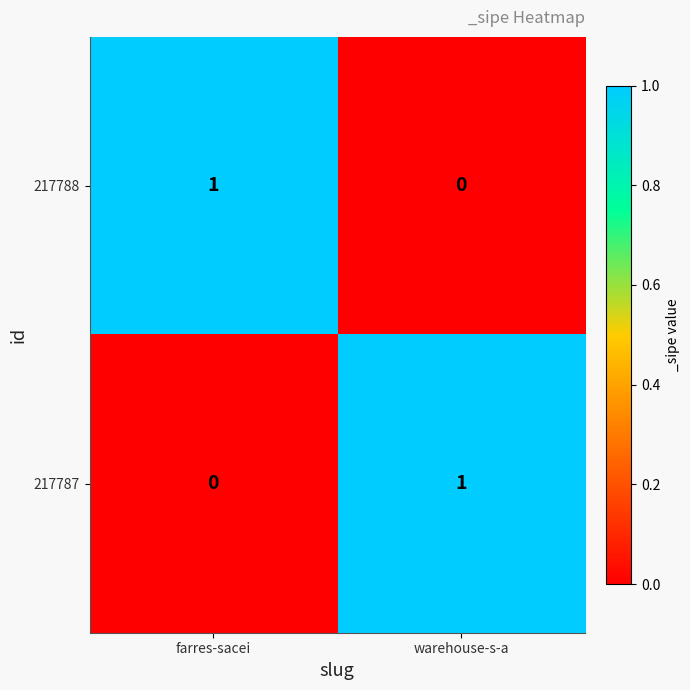

True or false: 217788 has a value of 1 at farres-sacei.

True